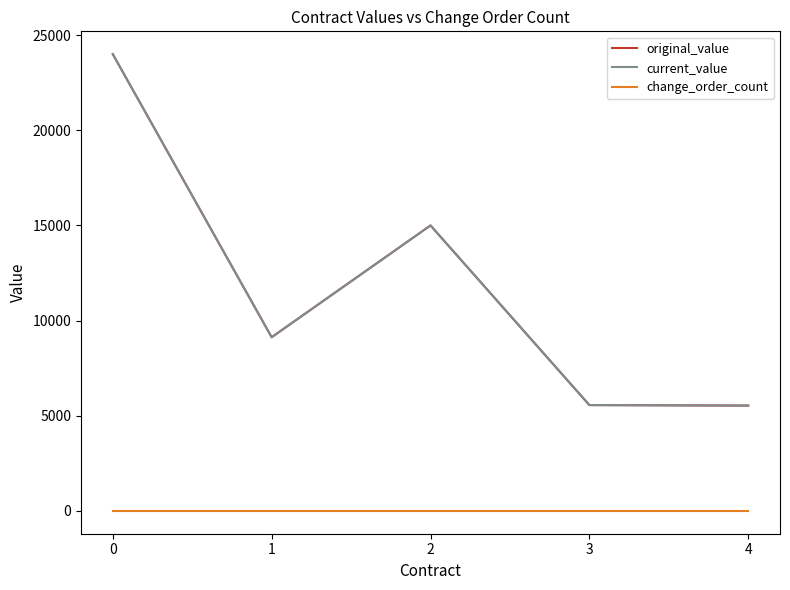

Does the chart have visible grid lines?

No